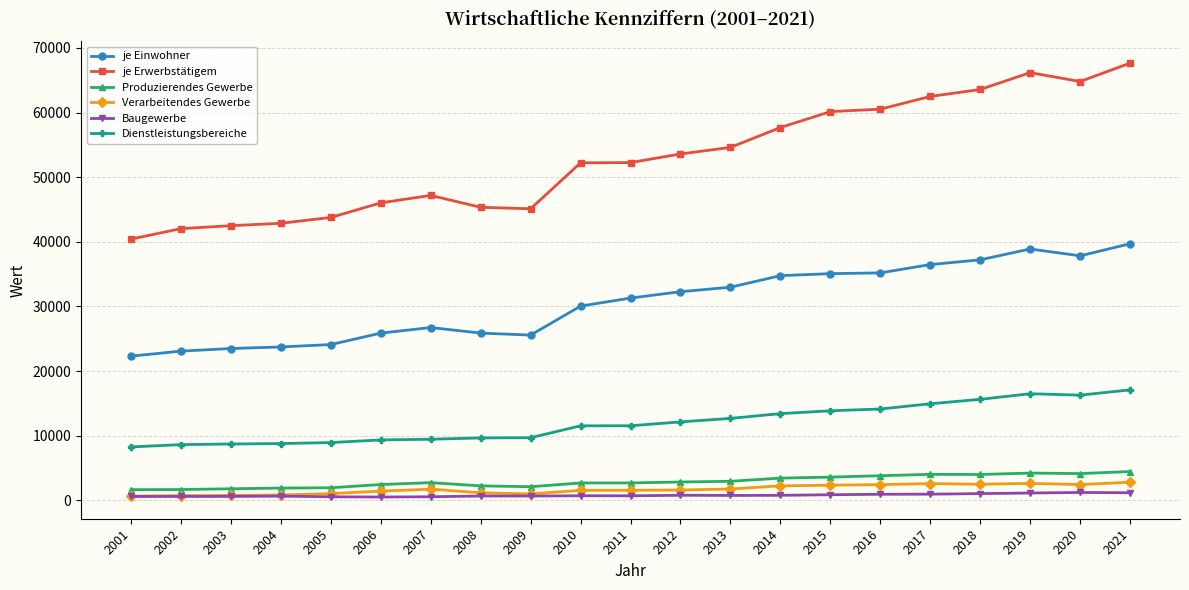

At 2020, list the series in order from smallest to largest.

Baugewerbe, Verarbeitendes Gewerbe, Produzierendes Gewerbe, Dienstleistungsbereiche, je Einwohner, je Erwerbstätigem